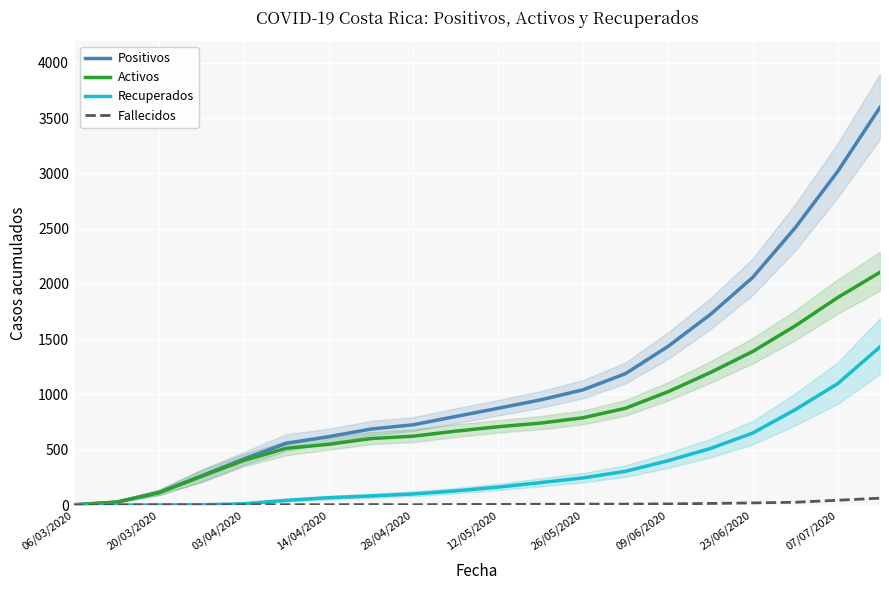

Is it true that Activos equals 324 at 26/05/2020?

False